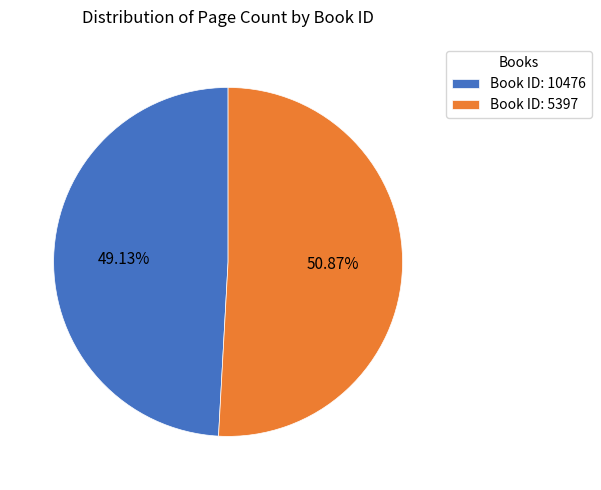

Rank the categories by value from highest to lowest.

Book ID: 5397, Book ID: 10476